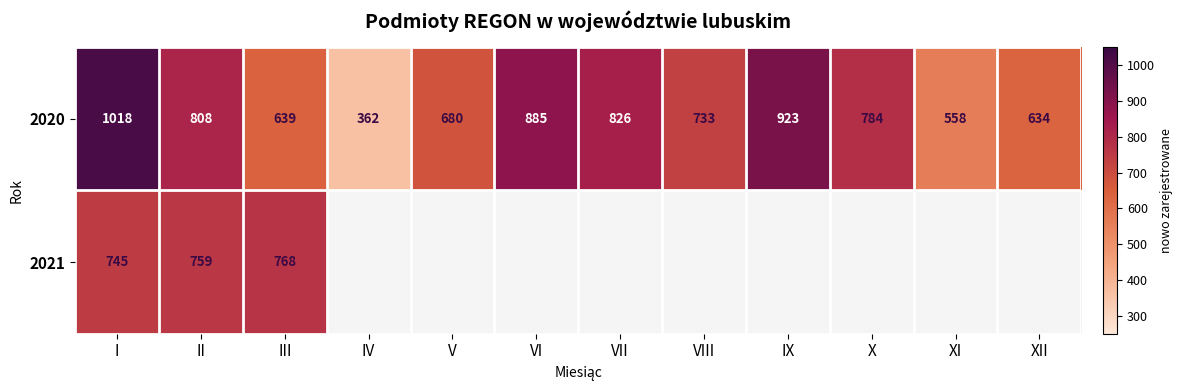

What is the difference between the highest and lowest values at I?

273